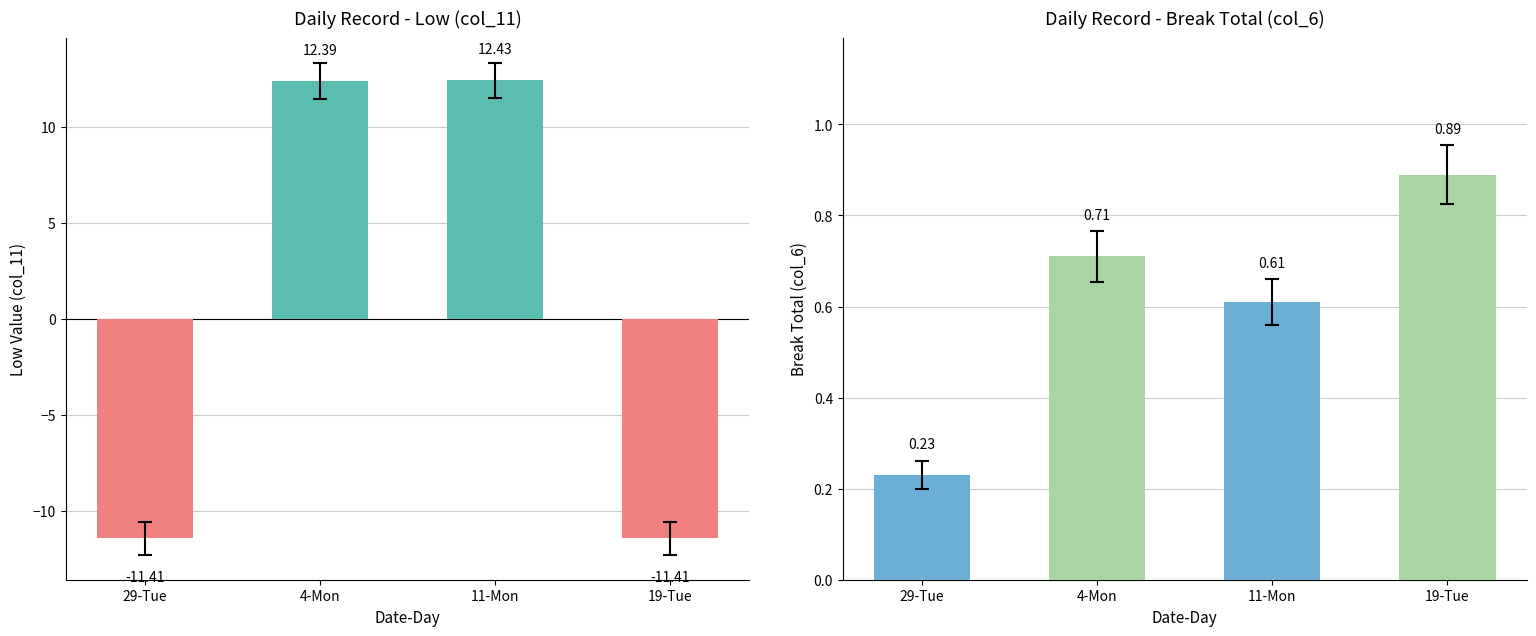

Reading left to right, transcribe all the data shown in this chart.

Low (col_11): 29-Tue=-11.4	4-Mon=12.4	11-Mon=12.4	19-Tue=-11.4
Break Total (col_6): 29-Tue=0.2	4-Mon=0.7	11-Mon=0.6	19-Tue=0.9